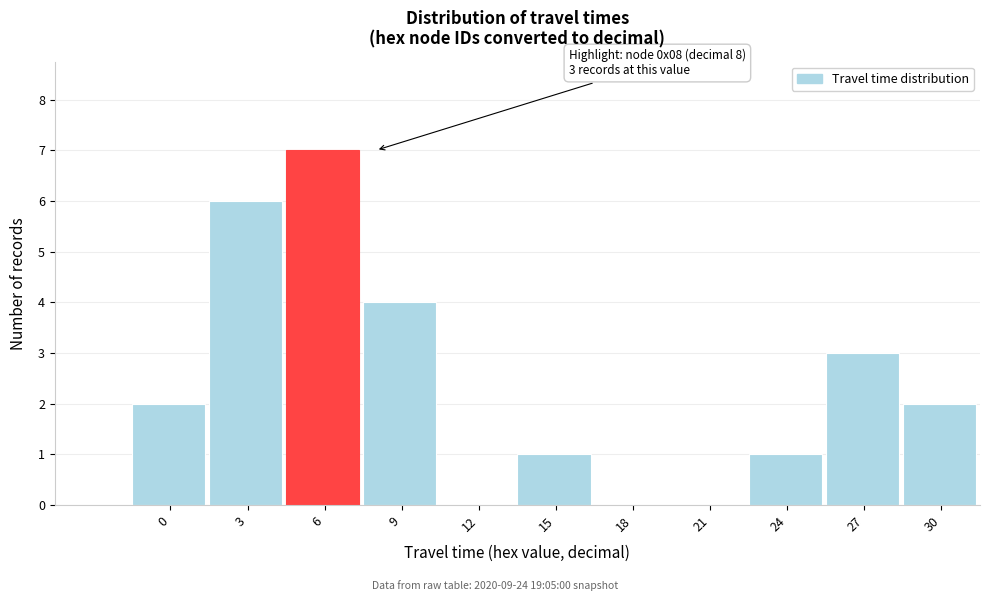

Reading left to right, what are all the values shown in this chart?

0=2	3=6	6=7	9=4	12=0	15=1	18=0	21=0	24=1	27=3	30=2